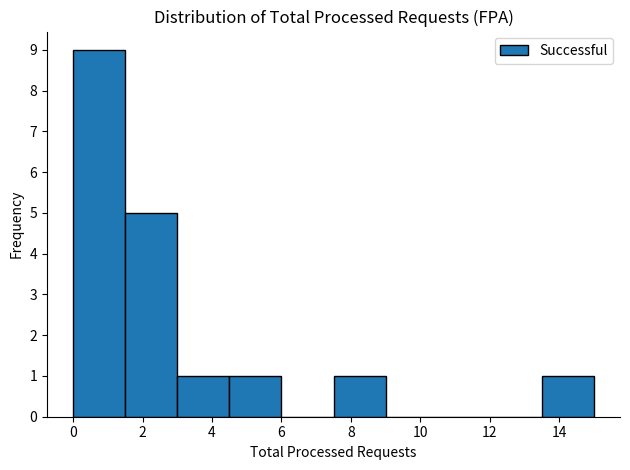

Reading left to right, list every bar in this chart as the range it spans on the x-axis followed by its height. Neither the bar edges nor the heights are printed on the chart, so give them approximately, as read against the axes.

0.0 to 1.5: 9
1.5 to 3.0: 5
3.0 to 4.5: 1
4.5 to 6.0: 1
6.0 to 7.5: 0
7.5 to 9.0: 1
9.0 to 10.5: 0
10.5 to 12.0: 0
12.0 to 13.5: 0
13.5 to 15.0: 1